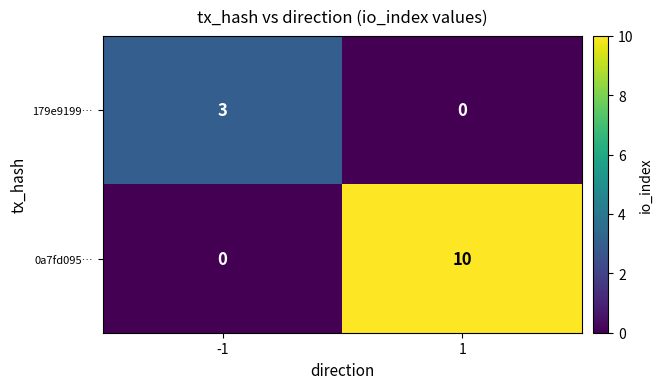

How many distinct data groups are displayed?

2